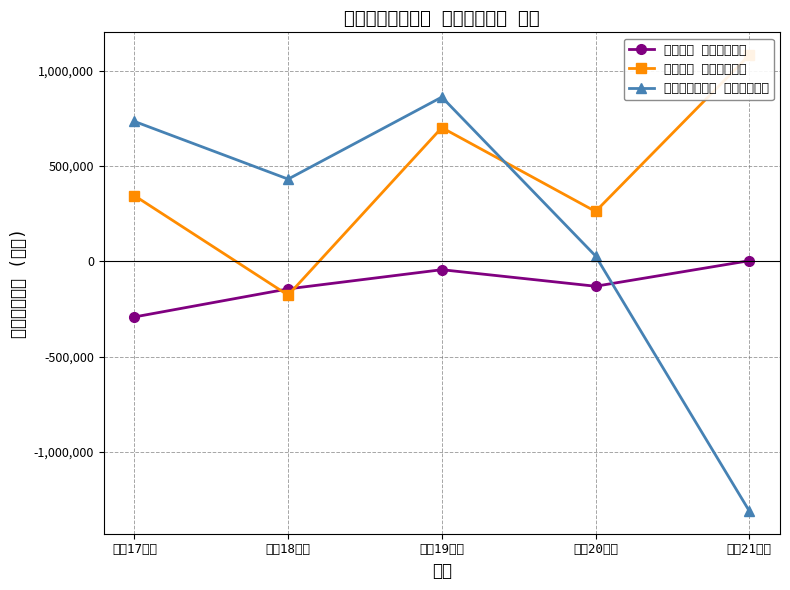

In 水道事業 当年度純損益, how many points are lower than both neighbors (excluding endpoints)?

2